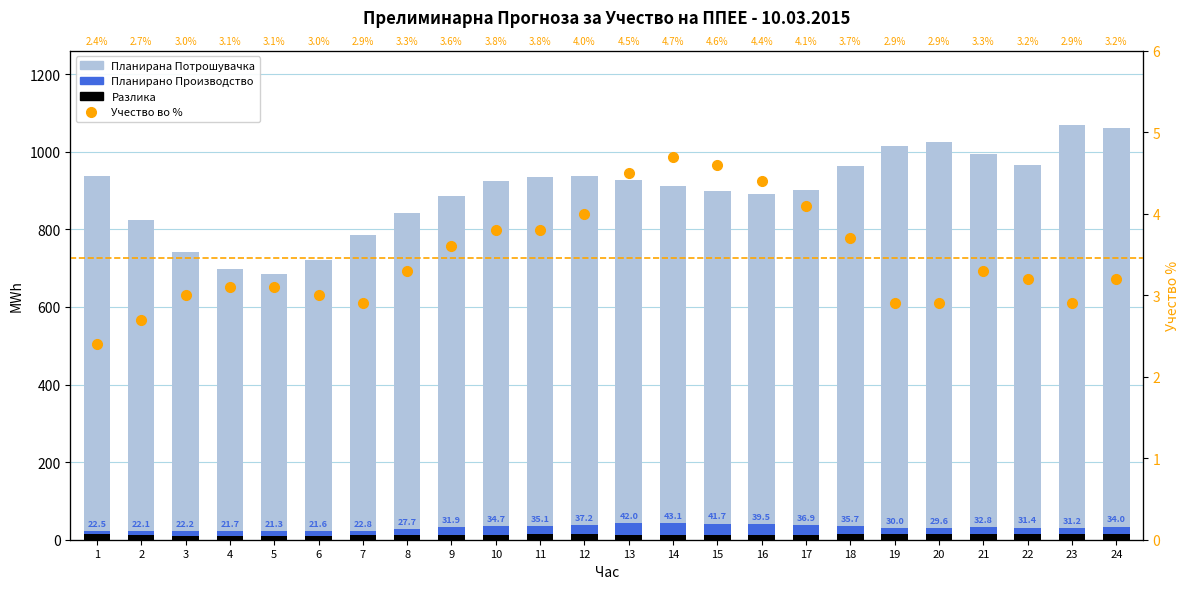

What is the total value across all series at 14?

960.0